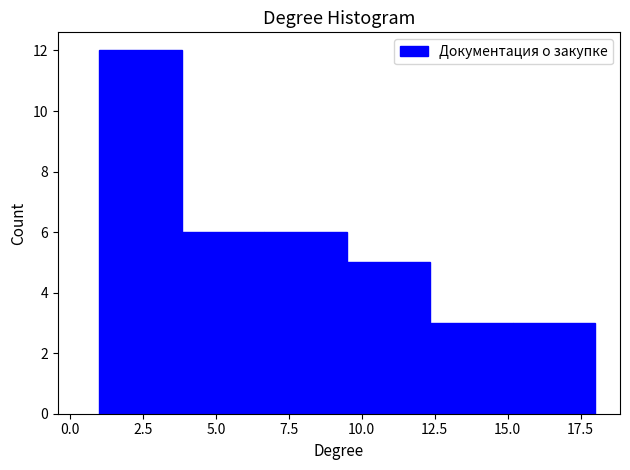

Reading left to right, transcribe this chart: for each bar, give the range it covers on the x-axis and its height. Neither the bar edges nor the heights are printed on the chart, so give them approximately, as read against the axes.

1.0 to 4.0: 12
4.0 to 6.5: 6
6.5 to 9.5: 6
9.5 to 12.5: 5
12.5 to 15.0: 3
15.0 to 18.0: 3